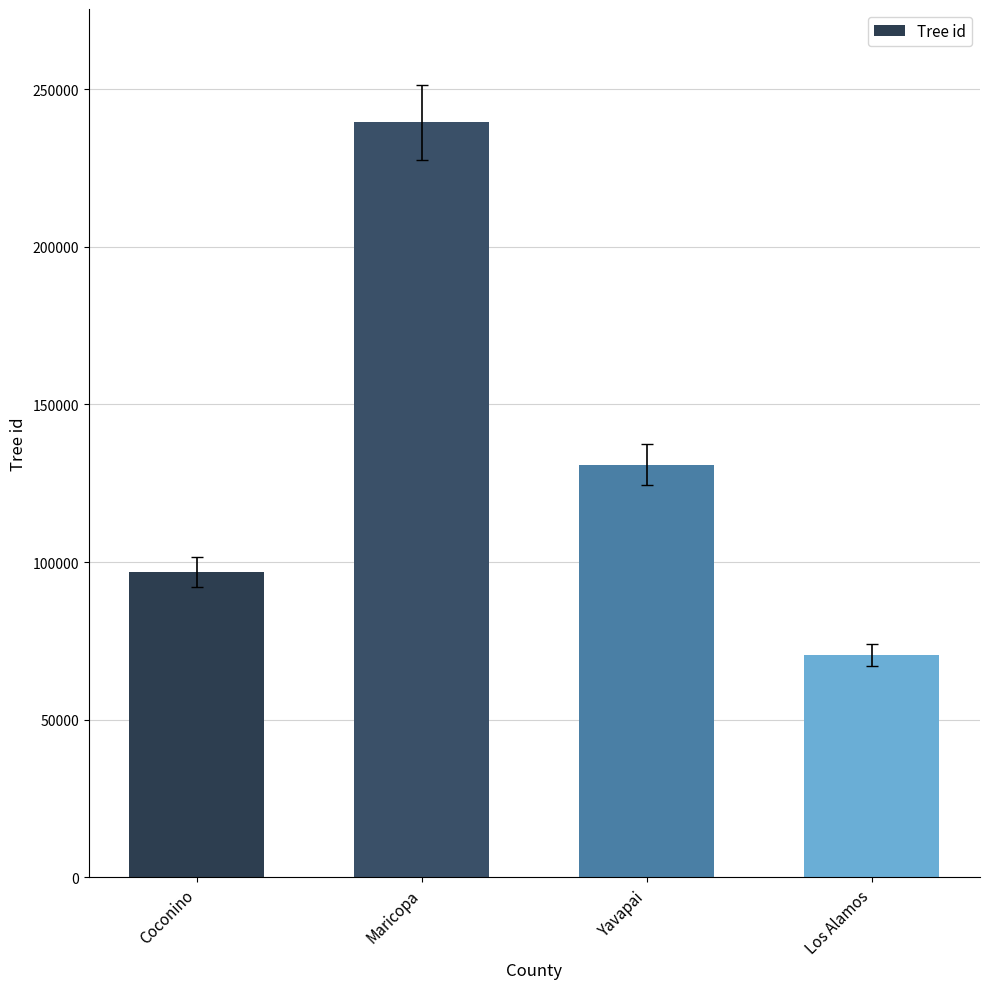

What is the label of the 4th bar from the left?

Los Alamos